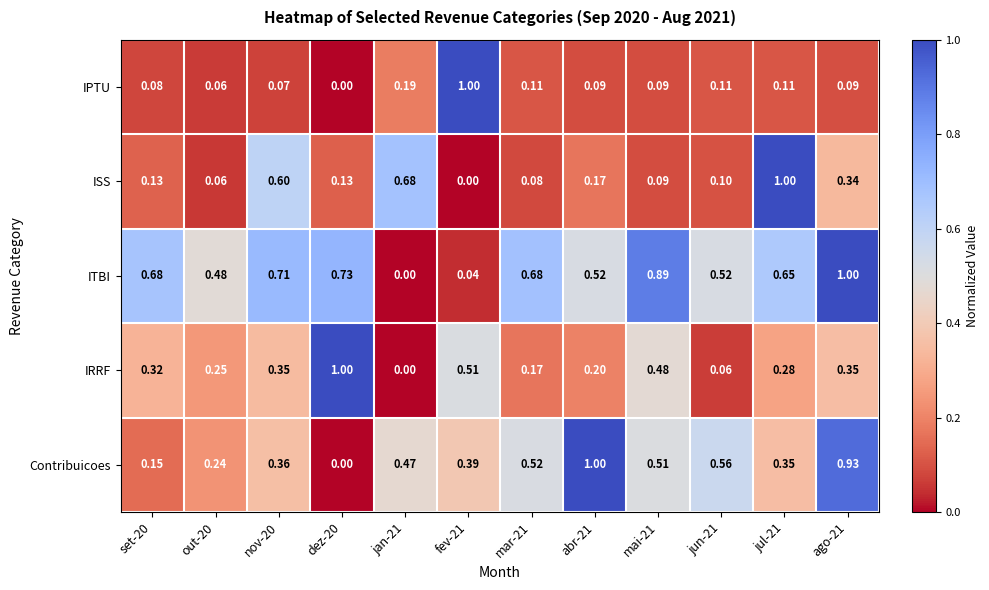

How many distinct data groups are displayed?

5